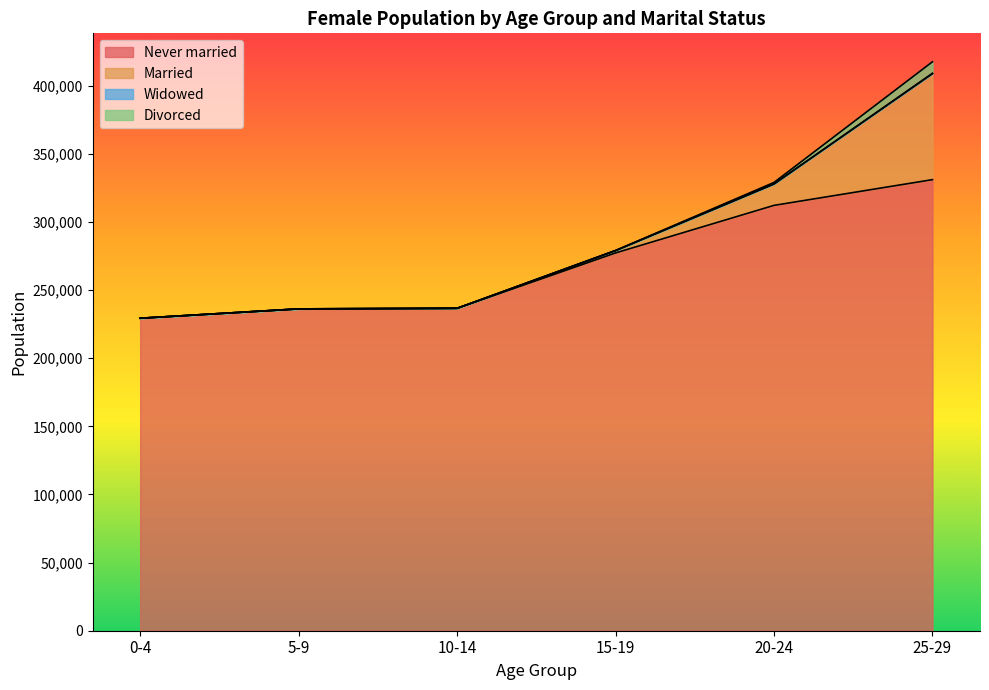

Read the Widowed value at 25-29, to the nearest 10.

280